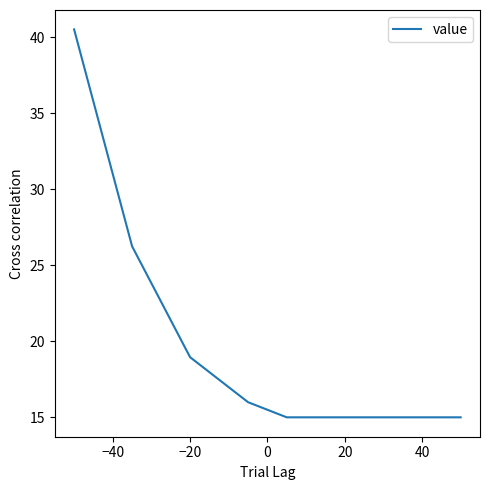

What is the maximum value shown in the chart?

40.5